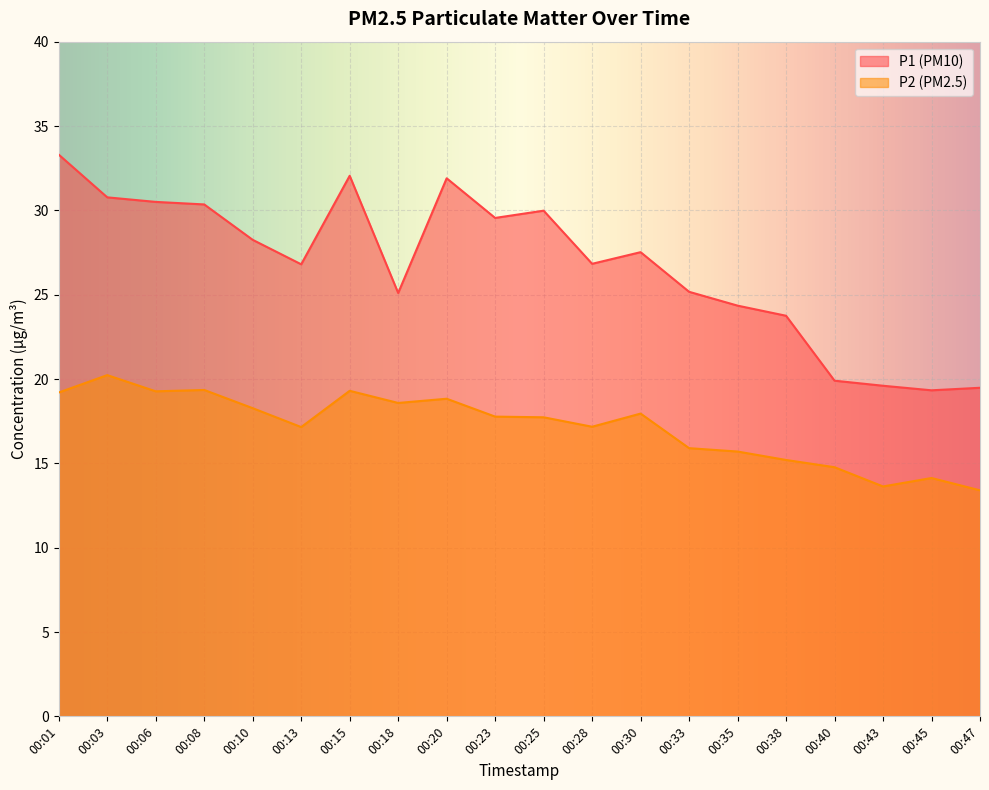

Where does the P1 series first go above 27?

00:01